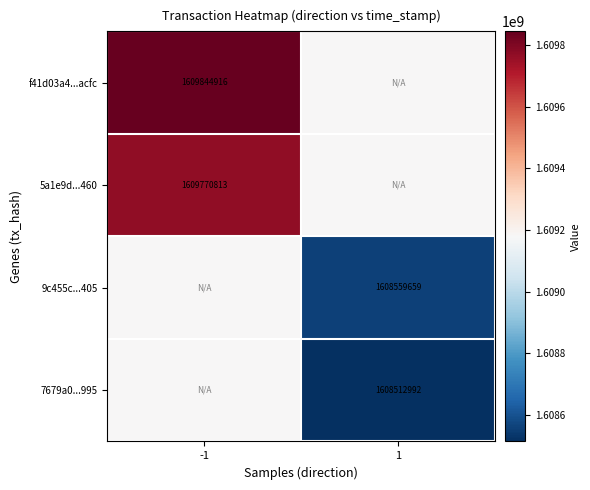

Is the value of 7679a0...995 at 1 greater than the value of f41d03a4...acfc at -1?

No